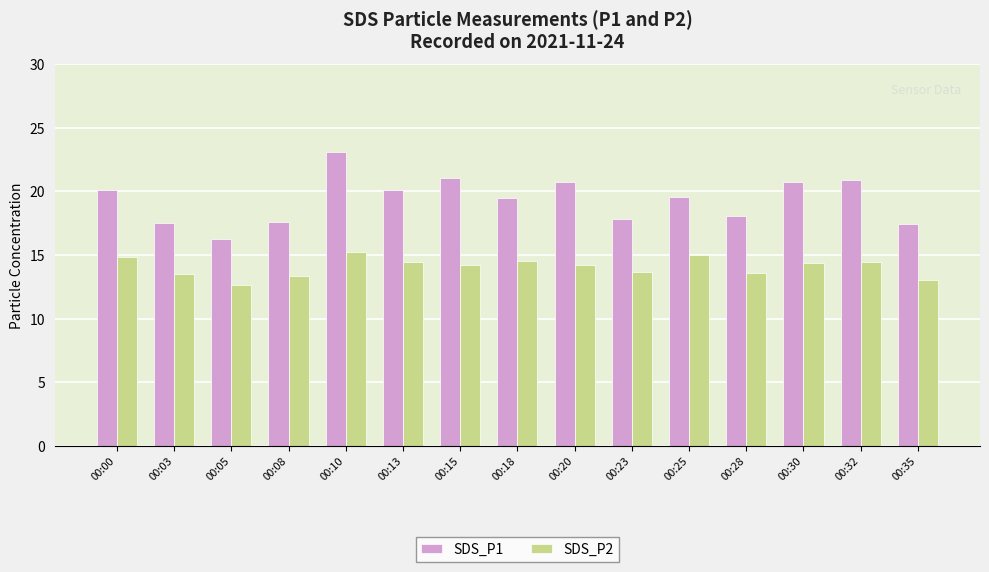

Are the bars horizontal?

No